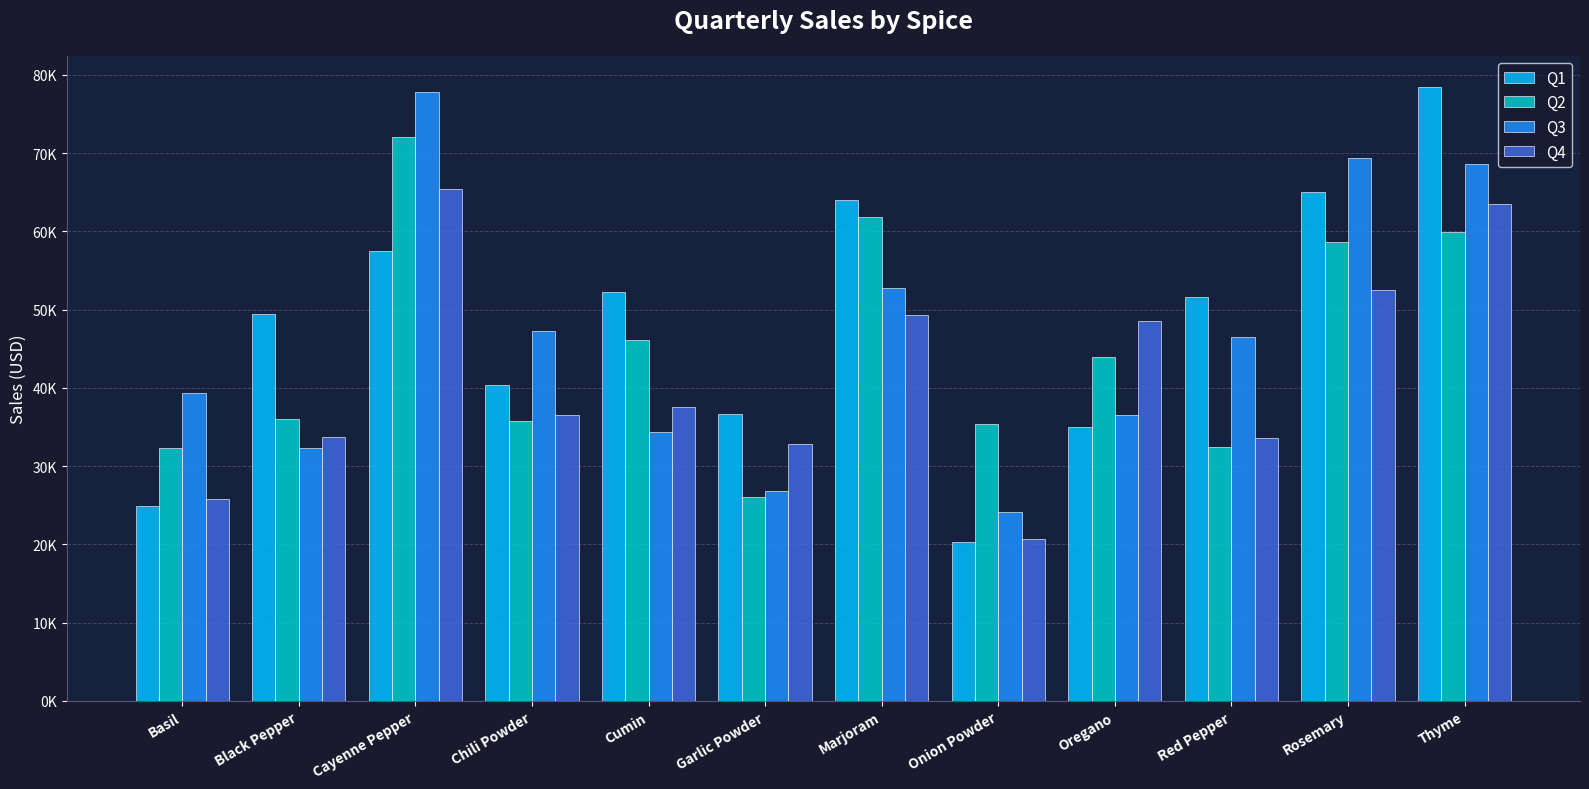

Does the chart contain any negative values?

No